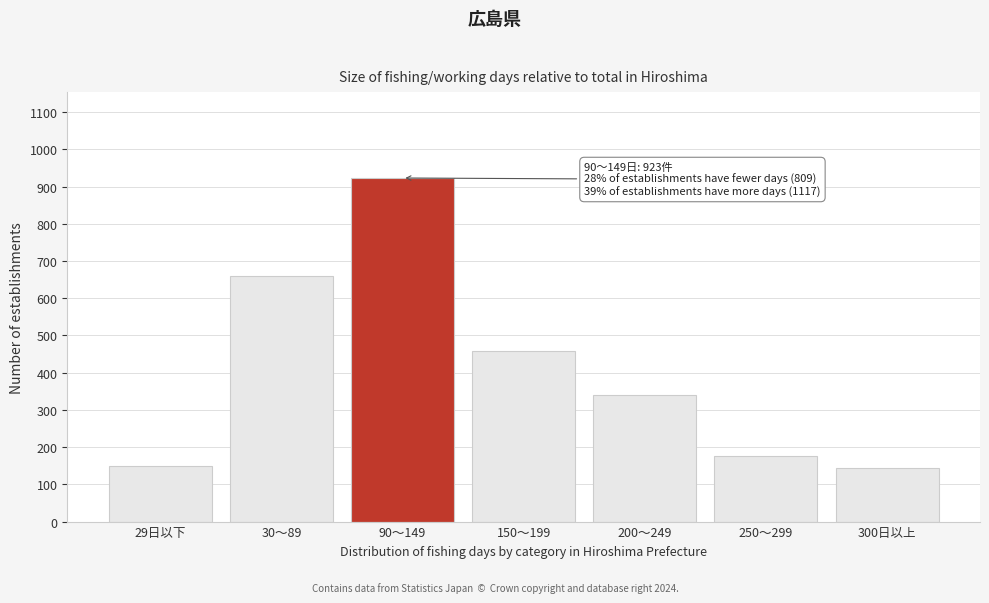

Reading left to right, what are all the values shown in this chart?

150	659	923	457	340	176	144